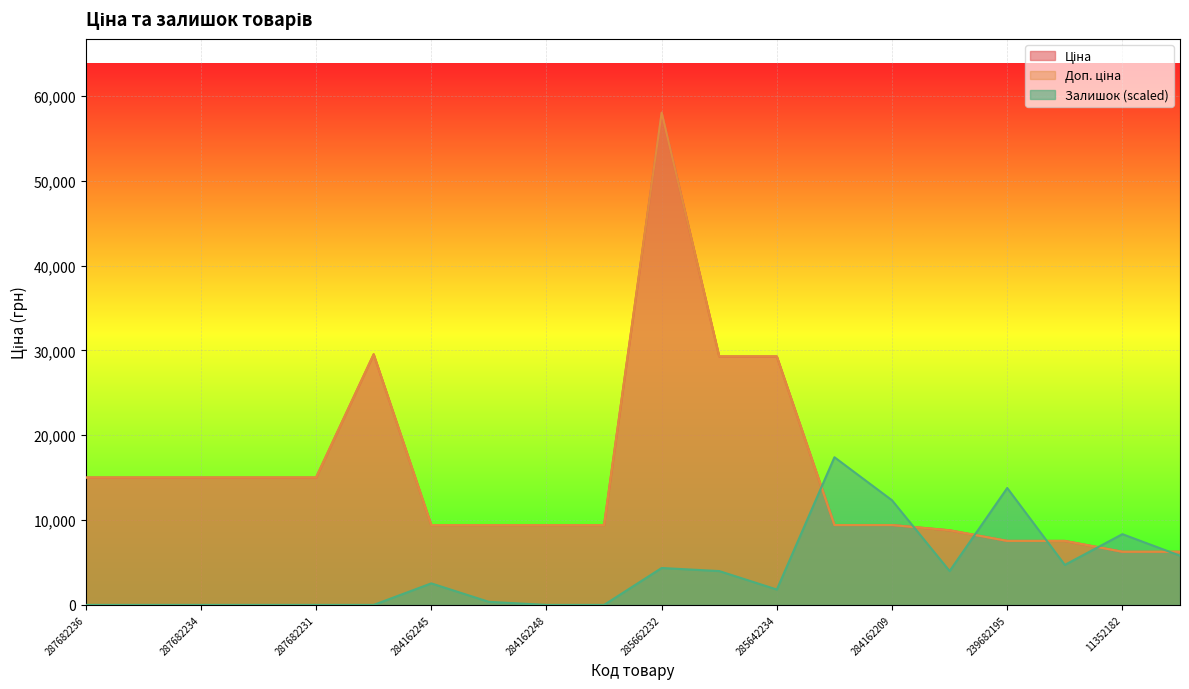

What is the maximum value for Ціна?

58037.0